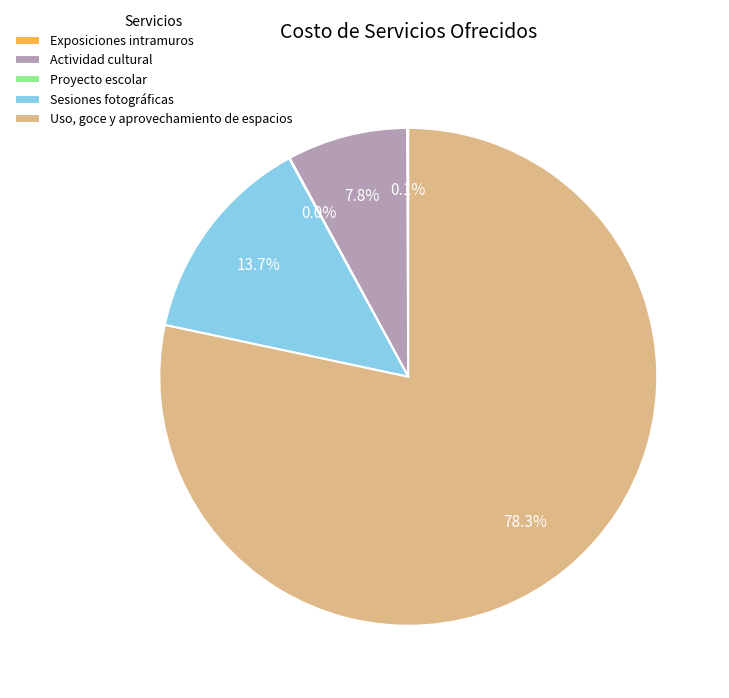

Does Uso, goce y aprovechamiento de espacios represent more than half of the total?

Yes